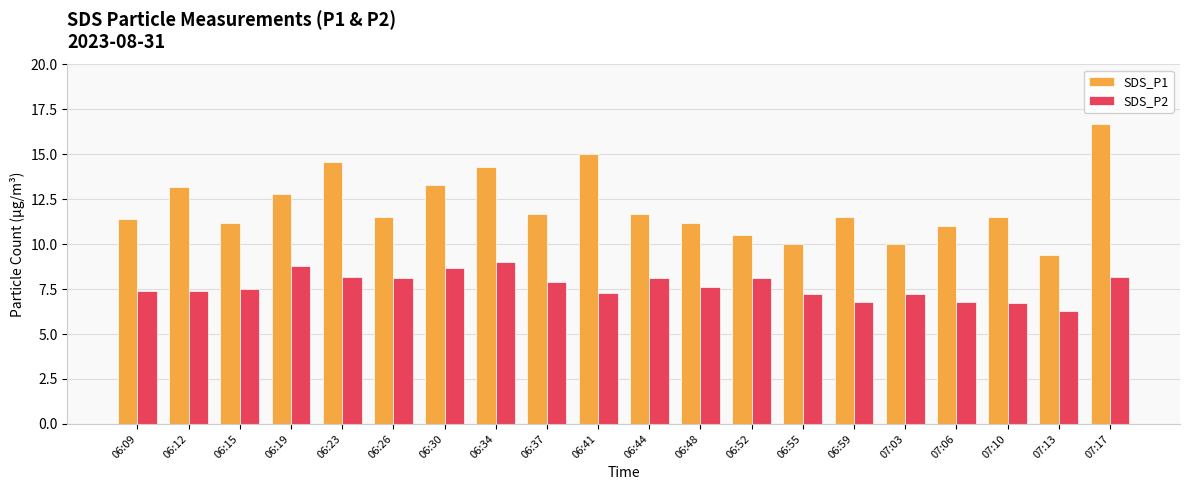

What is the greatest value displayed?

16.7